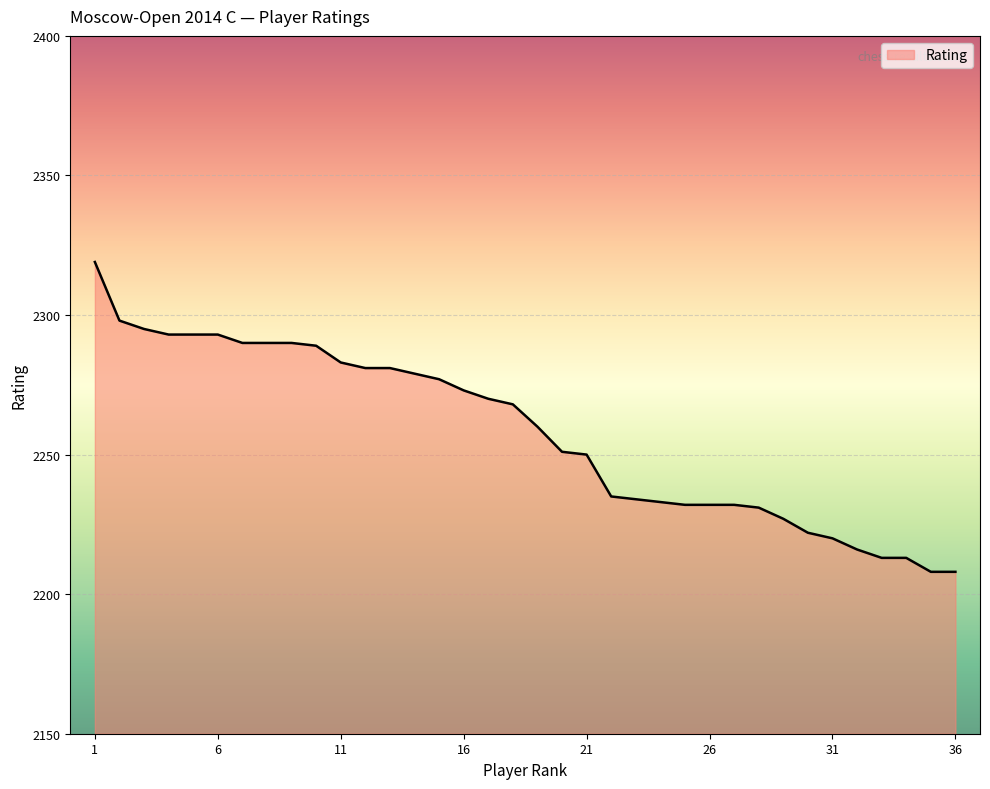

What is the smallest value displayed?

2208